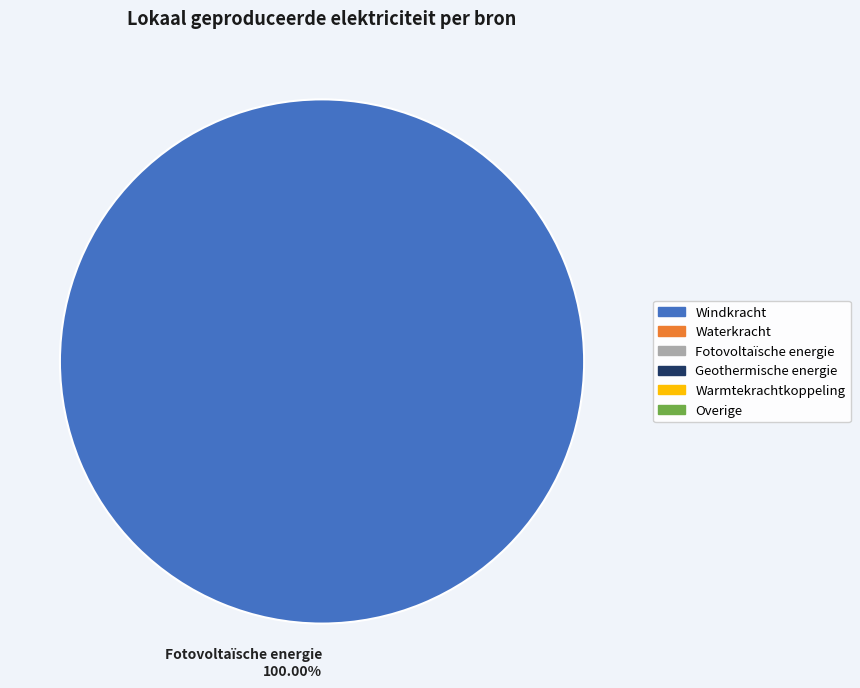

Which slice represents more than half of the pie?

Fotovoltaïsche energie 100.00%